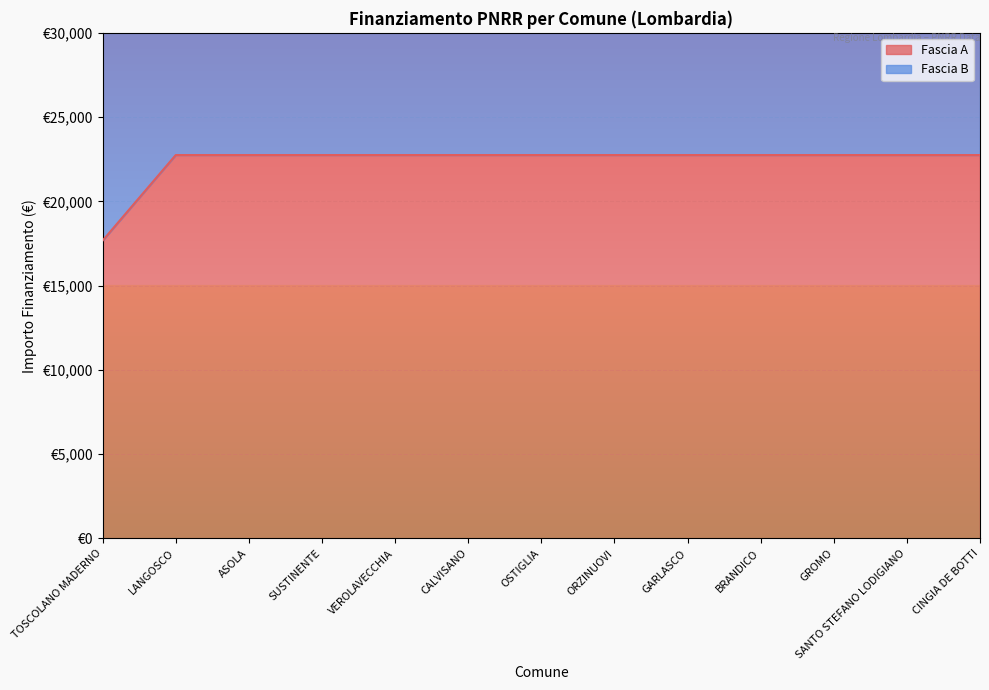

What is the value of the 11th point from the left?

22750.0